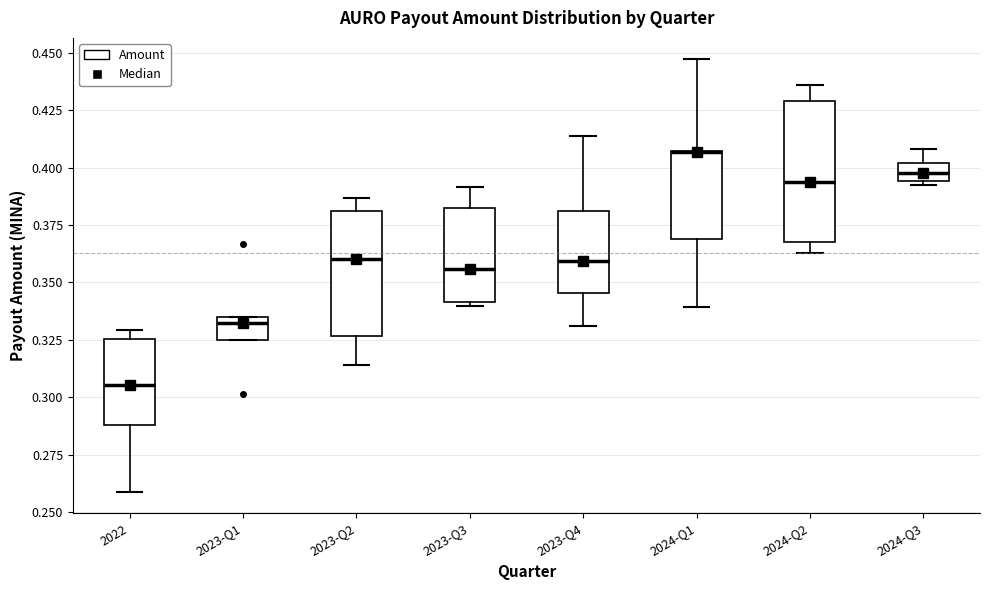

Reading left to right, read every box against the y-axis: the position of its median line, the range the box covers, and the ends of its whiskers. The values are not printed on the chart, so give them approximately, as read against the axis.

2022: median 0.305, box 0.290 to 0.325, whiskers 0.260 to 0.330
2023-Q1: median 0.330, box 0.325 to 0.335, whiskers 0.325 to 0.335
2023-Q2: median 0.360, box 0.325 to 0.380, whiskers 0.315 to 0.385
2023-Q3: median 0.355, box 0.340 to 0.380, whiskers 0.340 (just below the box's lower edge) to 0.390
2023-Q4: median 0.360, box 0.345 to 0.380, whiskers 0.330 to 0.415
2024-Q1: median 0.405 (drawn on the box's upper edge), box 0.370 to 0.405, whiskers 0.340 to 0.445
2024-Q2: median 0.395, box 0.370 to 0.430, whiskers 0.365 to 0.435
2024-Q3: median 0.395 (inside the box), box 0.395 to 0.400, whiskers 0.390 to 0.410